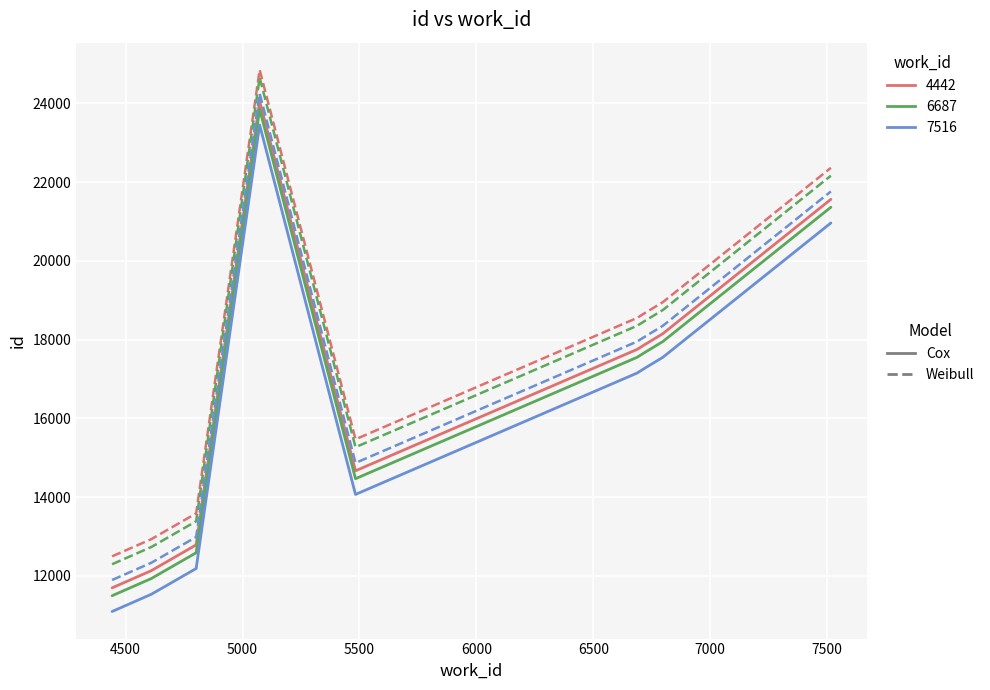

How many values in the 4442 Cox series are below 17749?

5